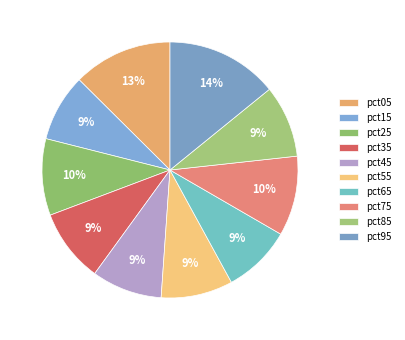

The pct25 slice represents 10% of the pie. True or false?

True